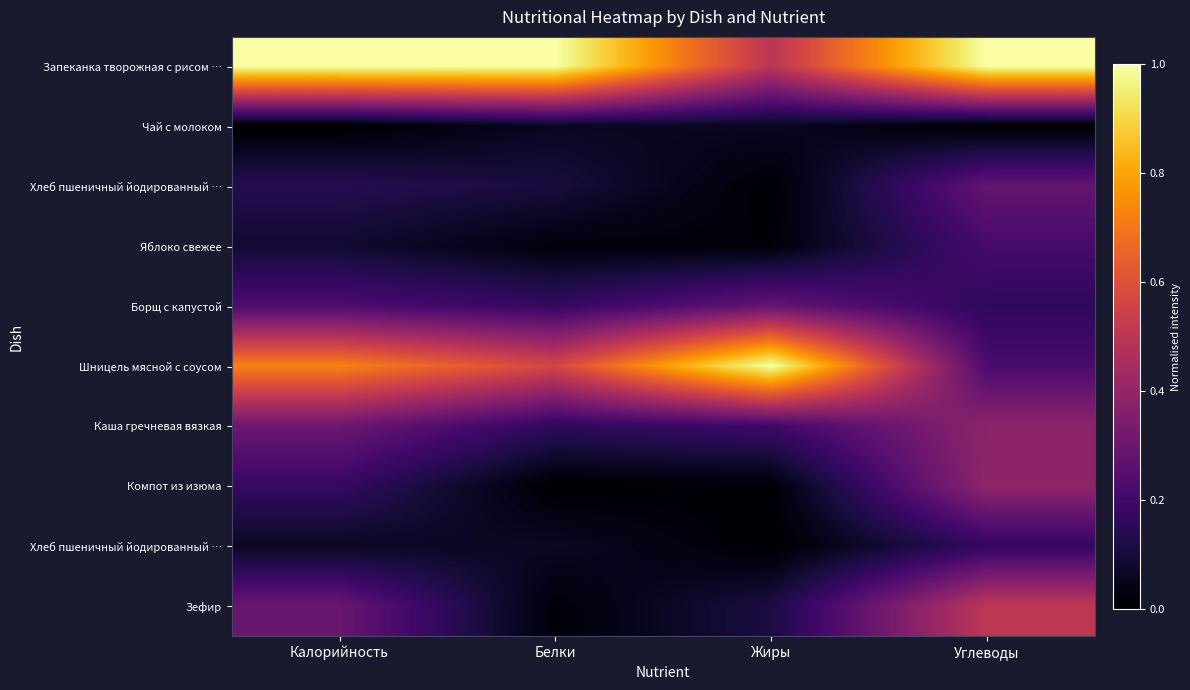

Count the number of data series in this chart.

10